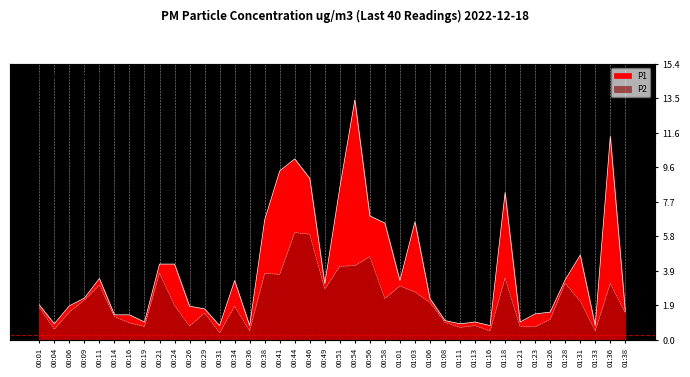

Reading left to right, transcribe all the data shown in this chart.

P1: 1.9	0.9	1.9	2.3	3.4	1.4	1.4	1.0	4.2	4.2	1.9	1.7	0.8	3.3	0.8	6.7	9.4	10.1	9.0	3.1	8.5	13.3	6.9	6.5	3.3	6.6	2.3	1.1	0.9	1.0	0.8	8.2	1.0	1.4	1.6	3.4	4.7	0.8	11.3	1.6
P2: 1.8	0.6	1.6	2.2	3.0	1.3	0.9	0.8	3.7	1.9	0.8	1.5	0.4	1.9	0.5	3.7	3.6	6.0	5.9	2.8	4.1	4.1	4.6	2.3	3.0	2.7	2.1	1.0	0.7	0.8	0.5	3.5	0.7	0.7	1.1	3.1	2.1	0.5	3.1	1.5